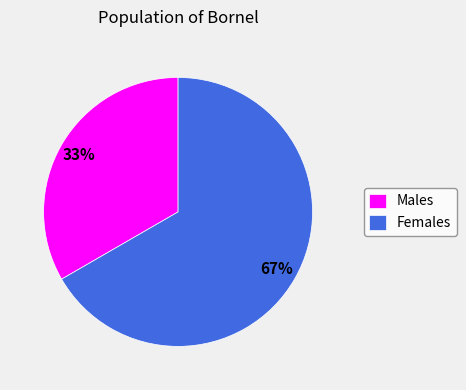

How many slices are in this pie chart?

2